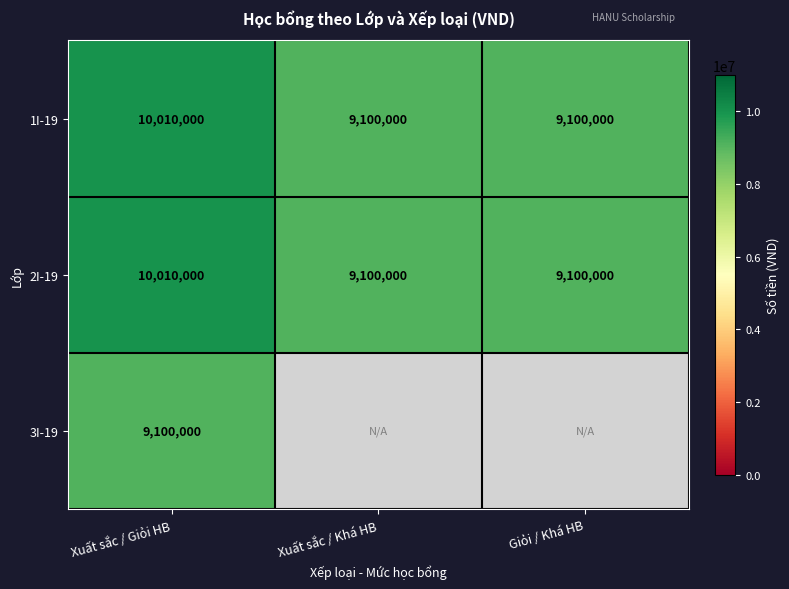

How many data points does each series have?

3